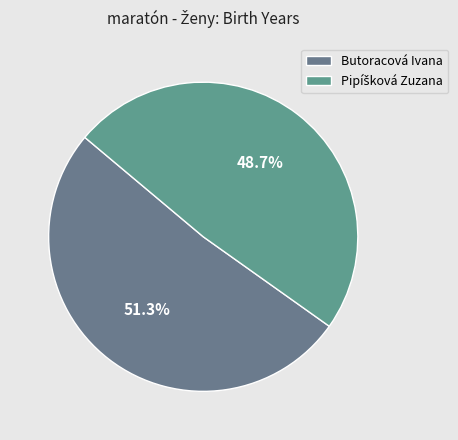

Does Pipíšková Zuzana represent more than half of the total?

No